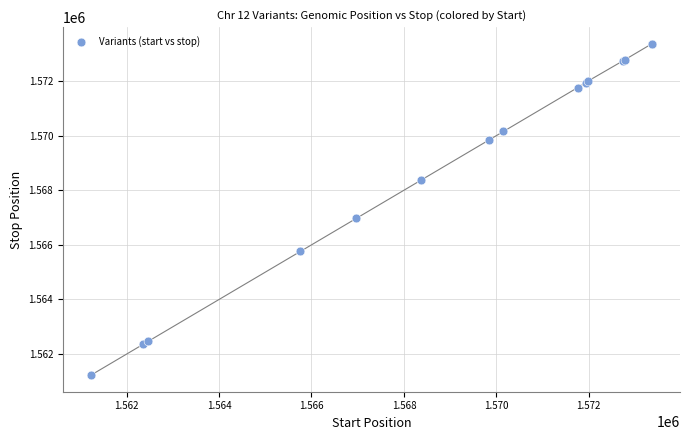

What Y value in the scatter plot is closest to 1567298?

1566972